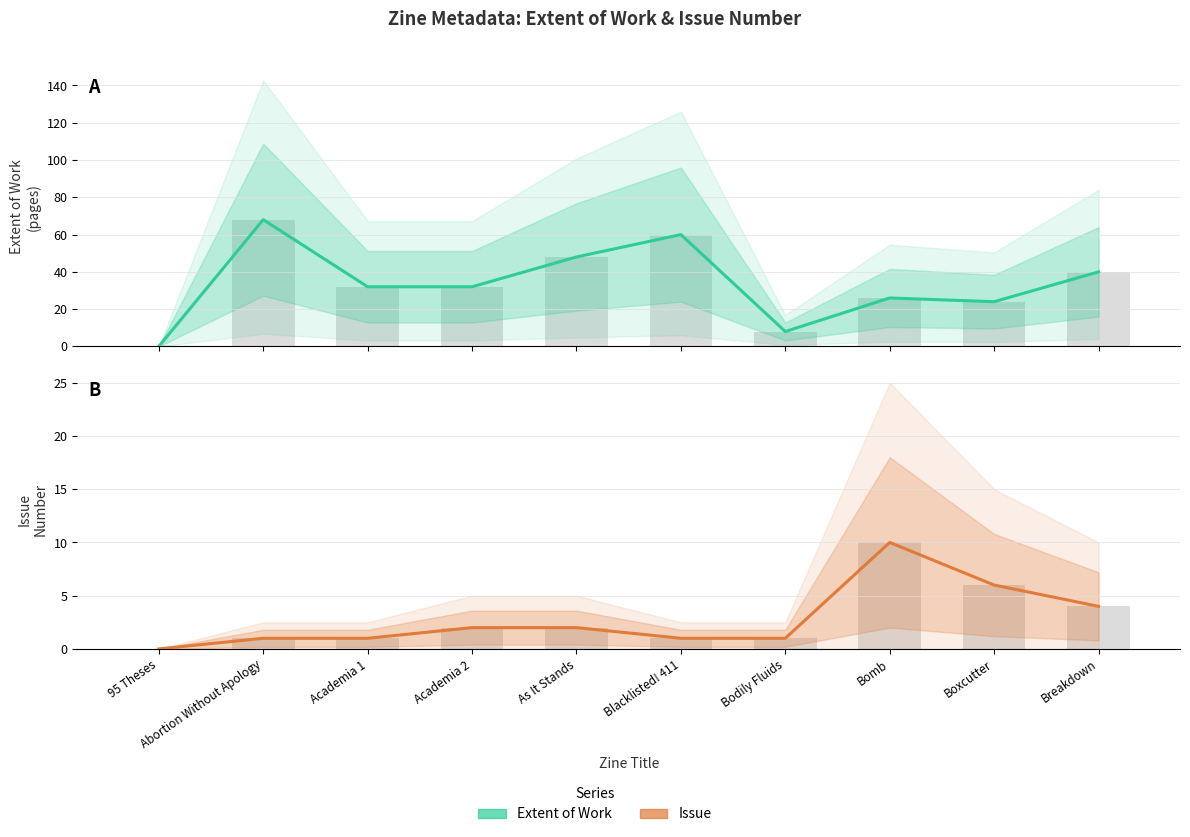

Reading left to right, extract all data points from this chart.

Extent of Work: 95 Theses=0	Abortion Without Apology=68	Academia 1=32	Academia 2=32	As It Stands=48	Blacklisted! 411=60	Bodily Fluids=8	Bomb=26	Boxcutter=24	Breakdown=40
Issue: 95 Theses=0	Abortion Without Apology=1	Academia 1=1	Academia 2=2	As It Stands=2	Blacklisted! 411=1	Bodily Fluids=1	Bomb=10	Boxcutter=6	Breakdown=4